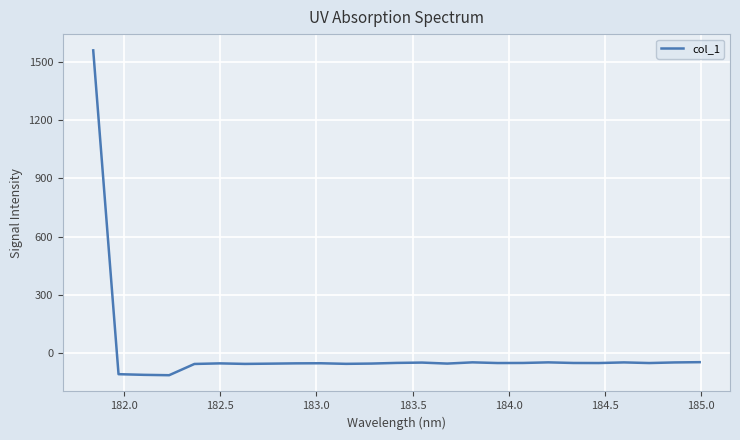

What is the greatest value displayed?

1561.1